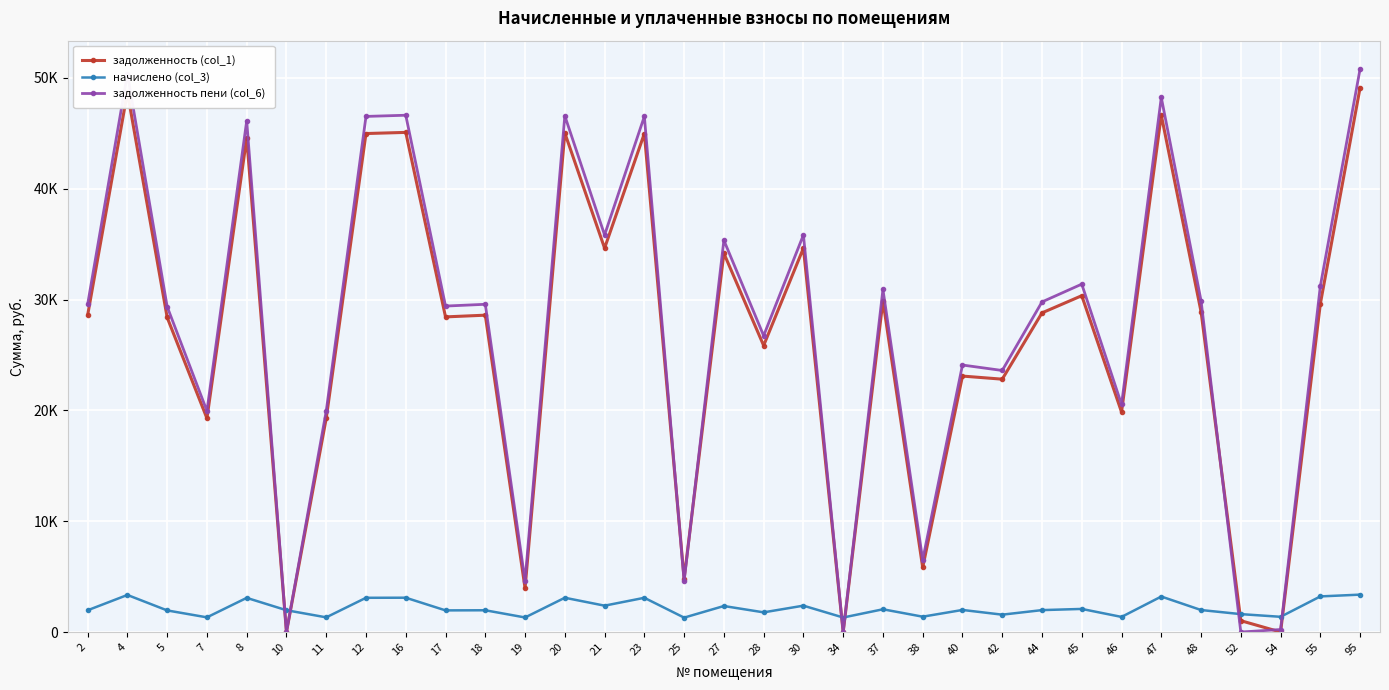

What is the difference between the maximum and second lowest values in the задолженность пени (col_6) series?

50825.9